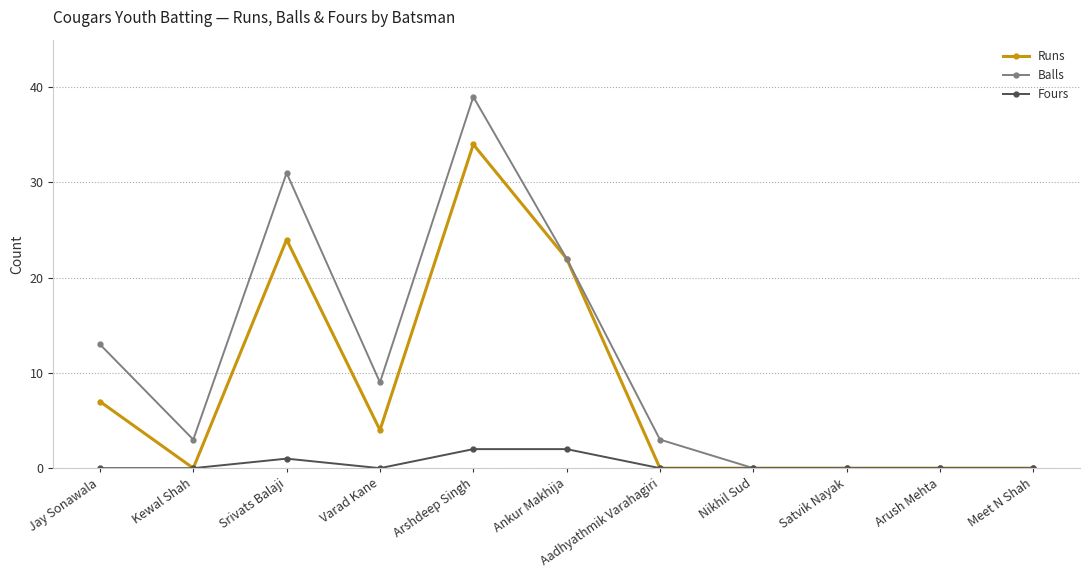

What is the difference between the Runs values at Varad Kane and Arshdeep Singh?

30